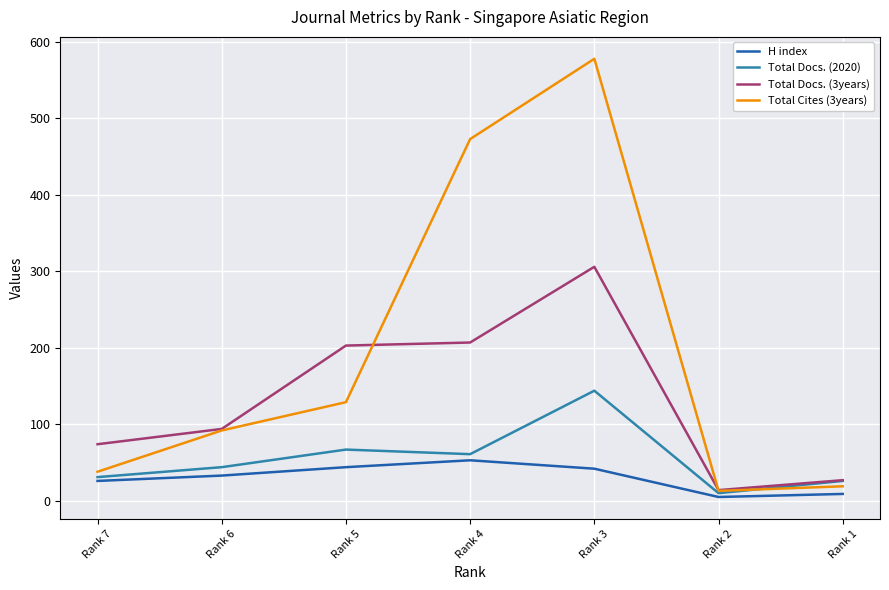

Is this an area chart (filled region under the line)?

No